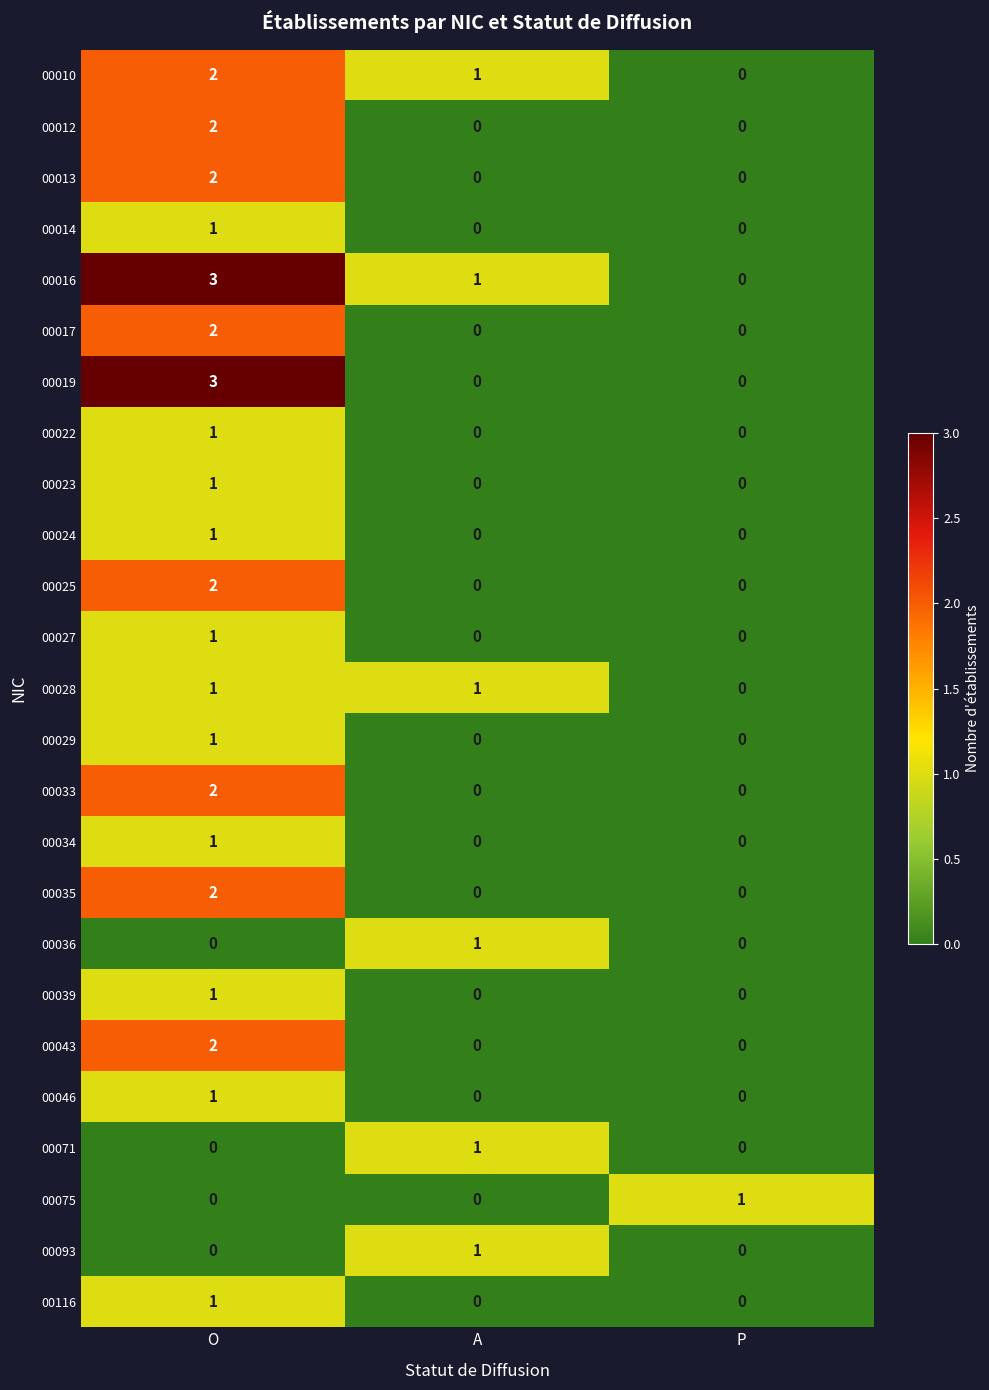

Which category has the highest value in the 00017 series?

O